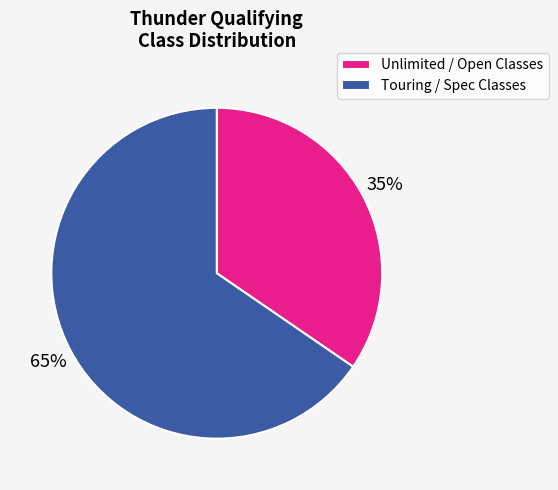

To the nearest percent, what portion does Unlimited / Open Classes represent?

35%